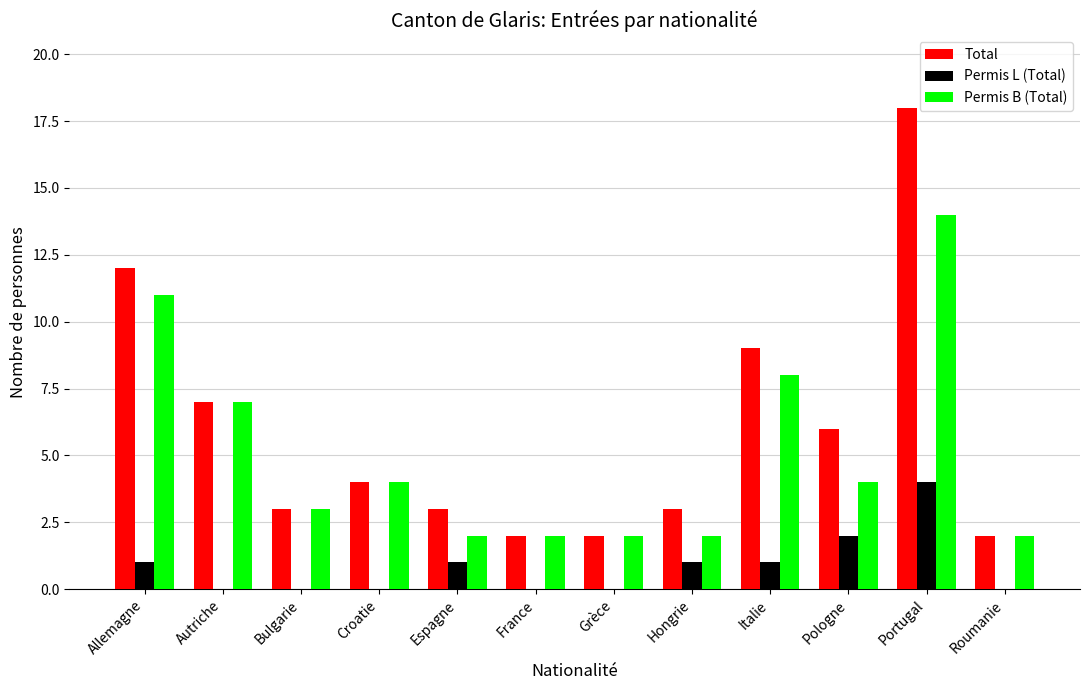

Read the Permis B (Total) value at Croatie, to the nearest 5.

5